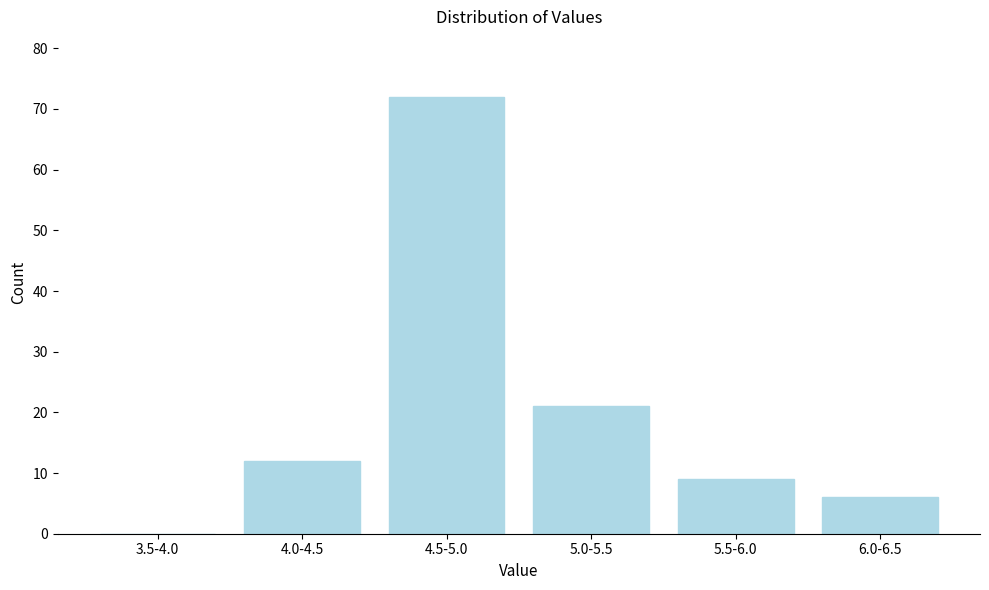

Reading left to right, extract all data points from this chart.

3.5-4.0=0	4.0-4.5=12	4.5-5.0=72	5.0-5.5=21	5.5-6.0=9	6.0-6.5=6